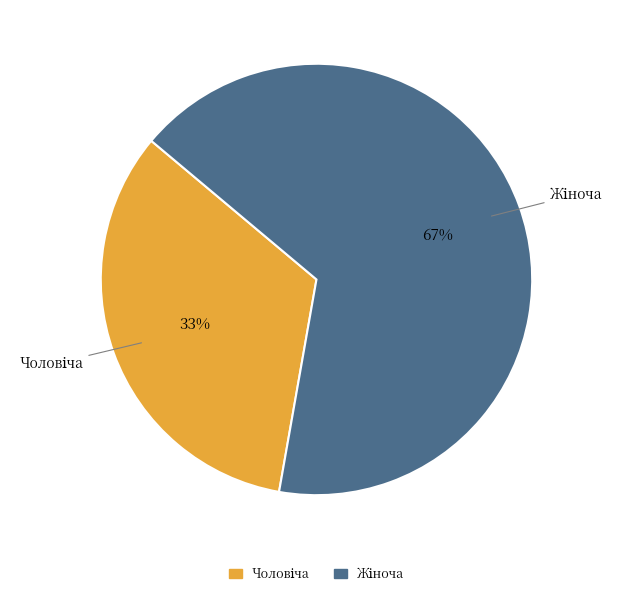

Does any single category account for the majority?

Yes